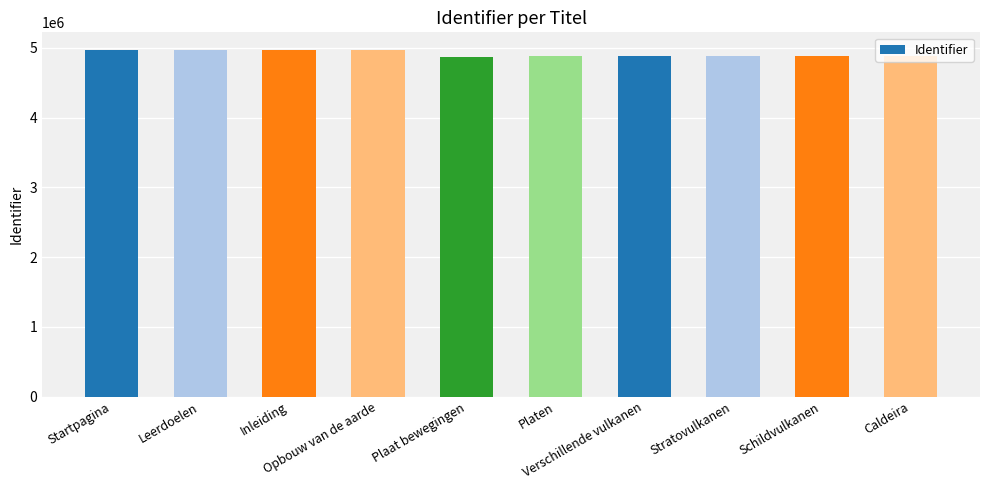

What is the average value?

4919603